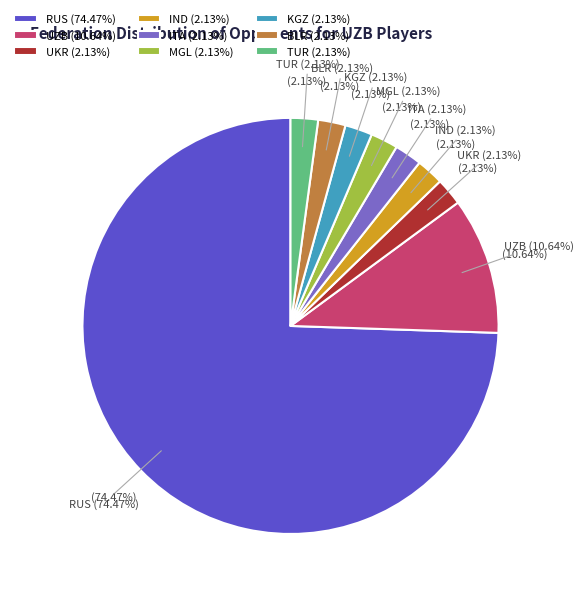

How many segments does this pie chart have?

9